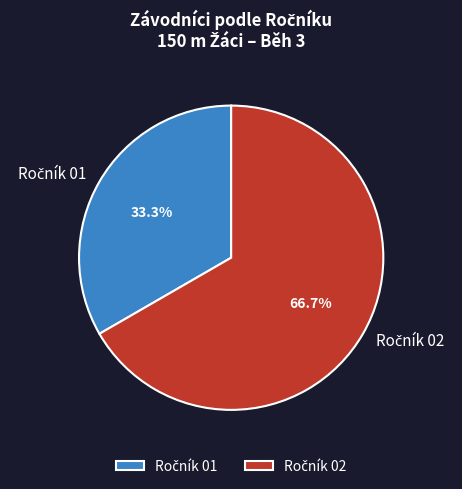

To the nearest percent, what is the average slice percentage?

50%